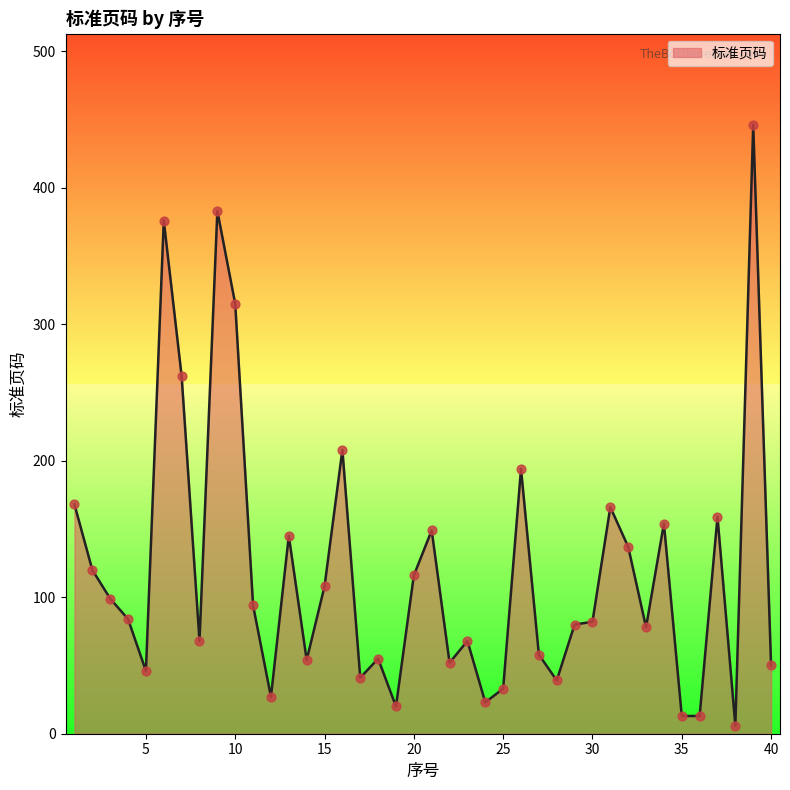

What is the maximum value shown in the chart?

446